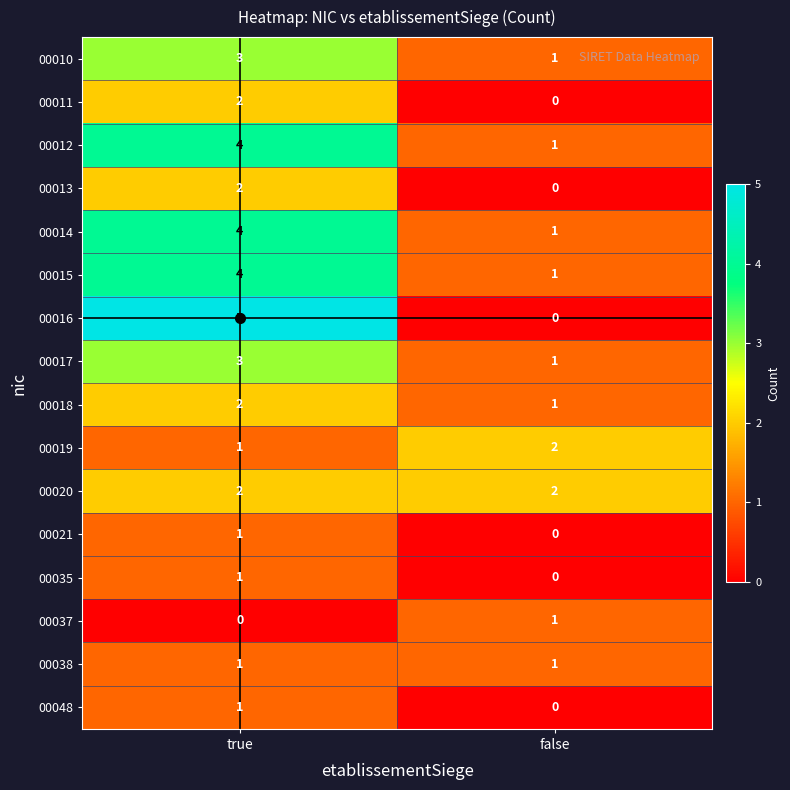

At which category is the sum across all series the highest?

true